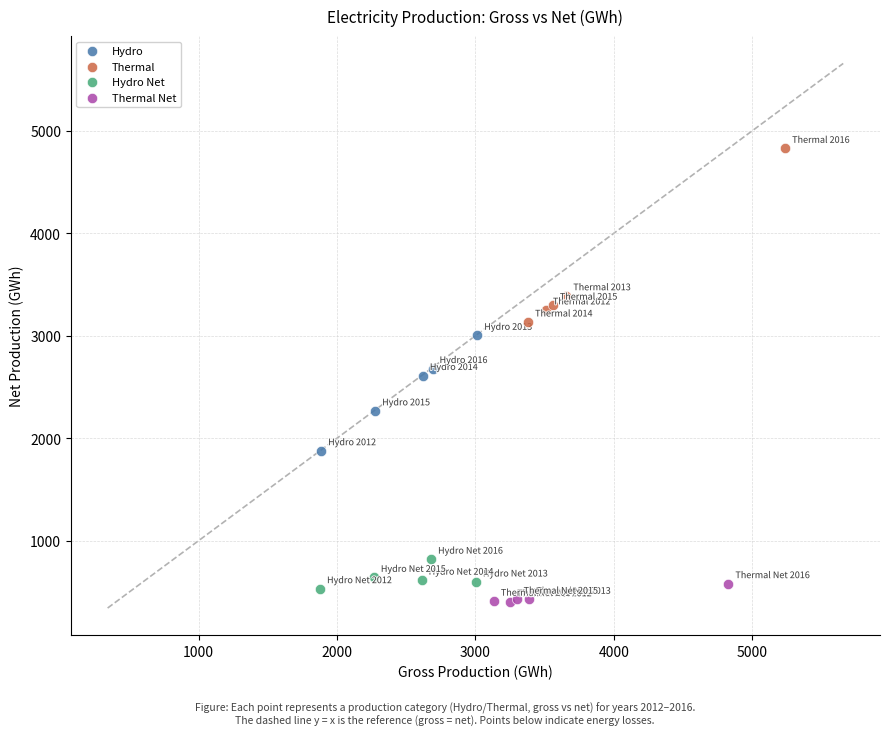

What are all the series names shown in the legend?

Hydro, Thermal, Hydro Net, Thermal Net